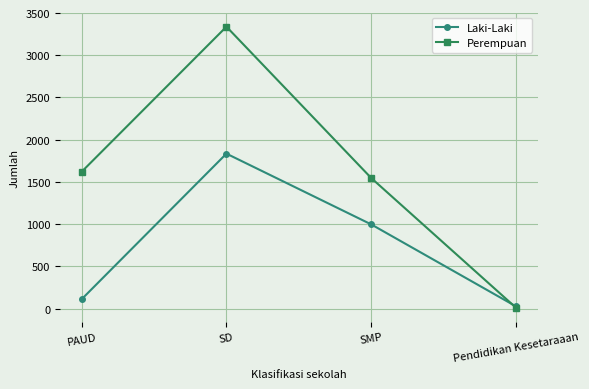

Read the Perempuan value at PAUD.

1620